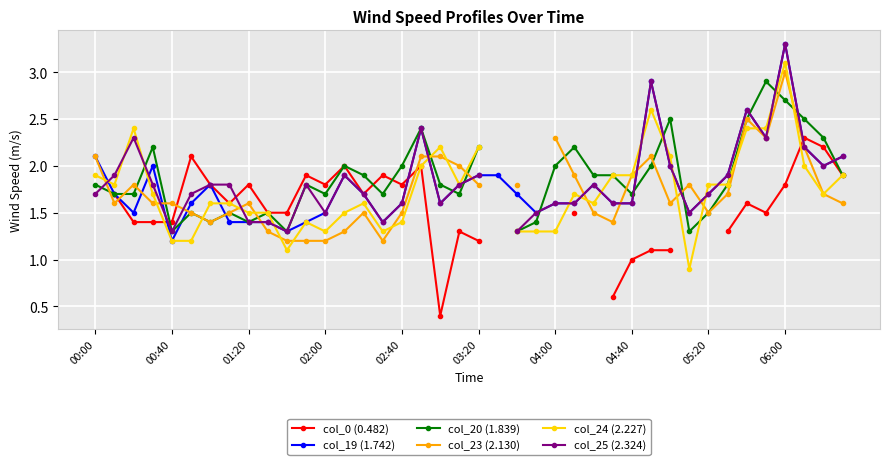

True or false: col_19 (1.742) has more than 1 interior local peaks.

True